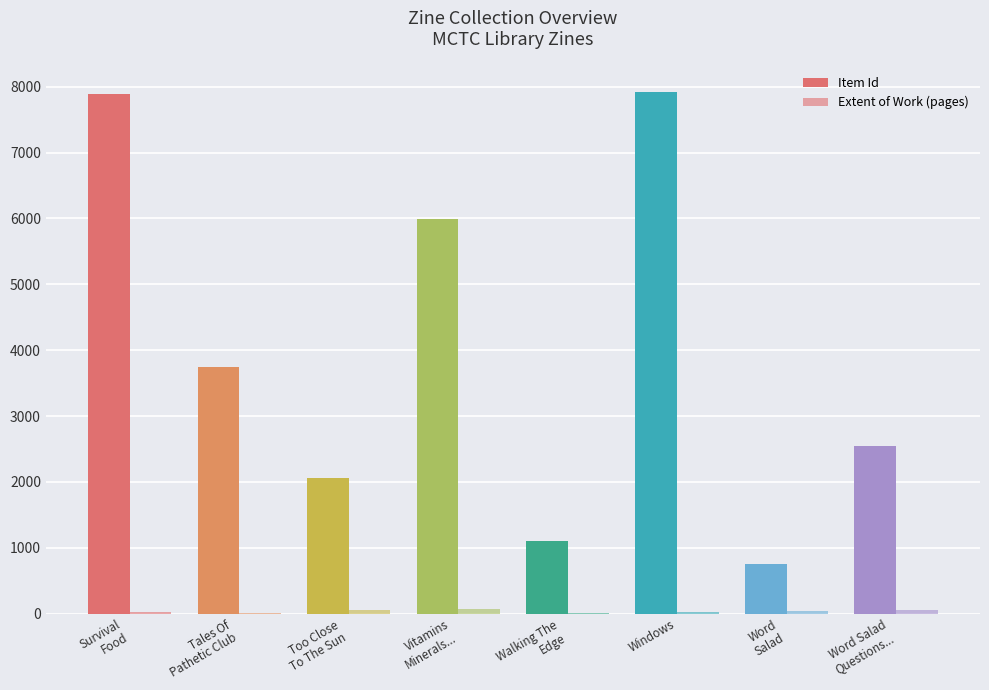

Is it true that Item Id equals 4755 at Windows?

False